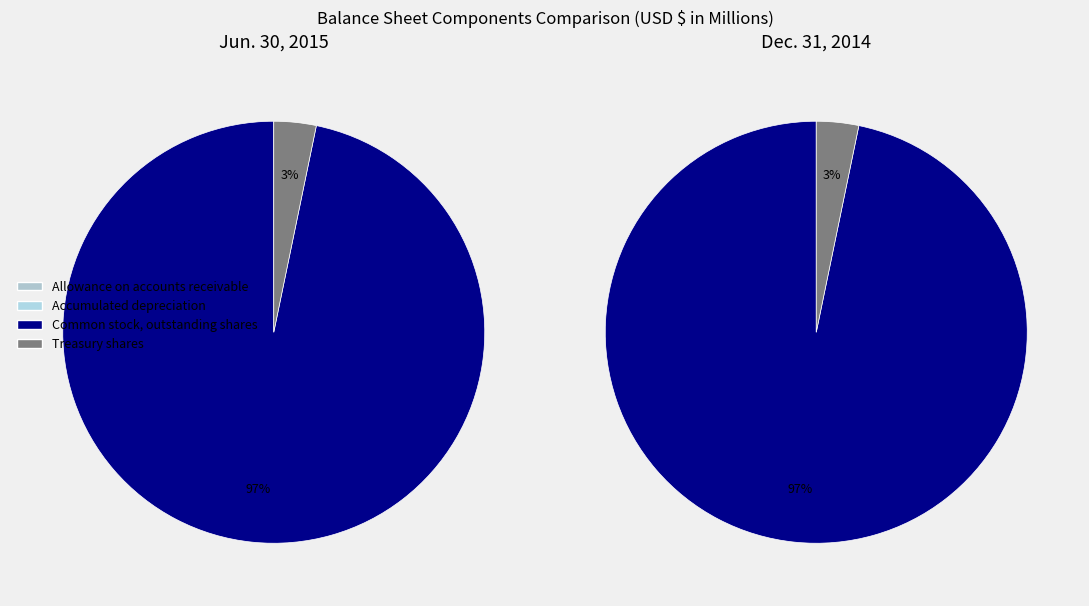

Count the number of slices in the pie.

4